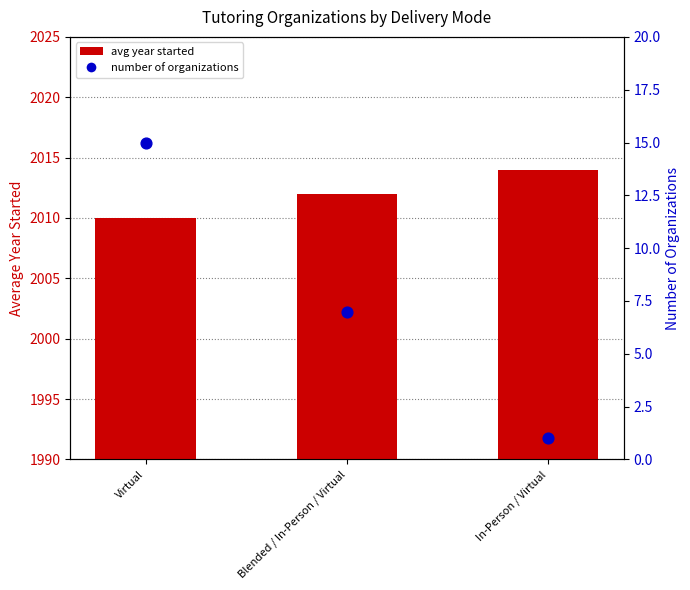

At which category is the sum across all series the highest?

Virtual